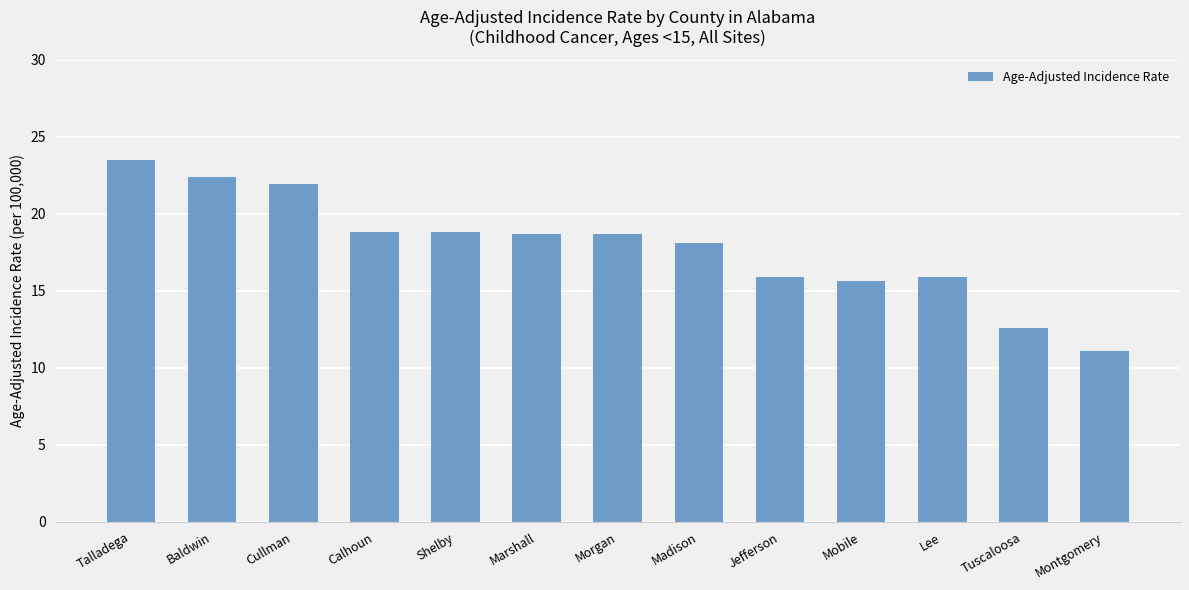

Is it true that the value at Baldwin is 6.6?

False